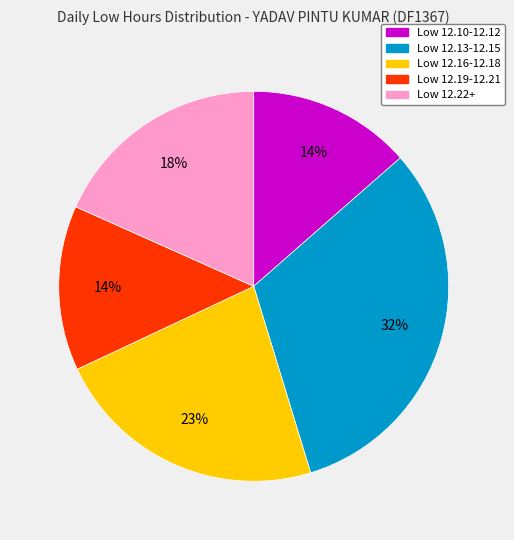

Is there any slice that represents more than half of the pie?

No